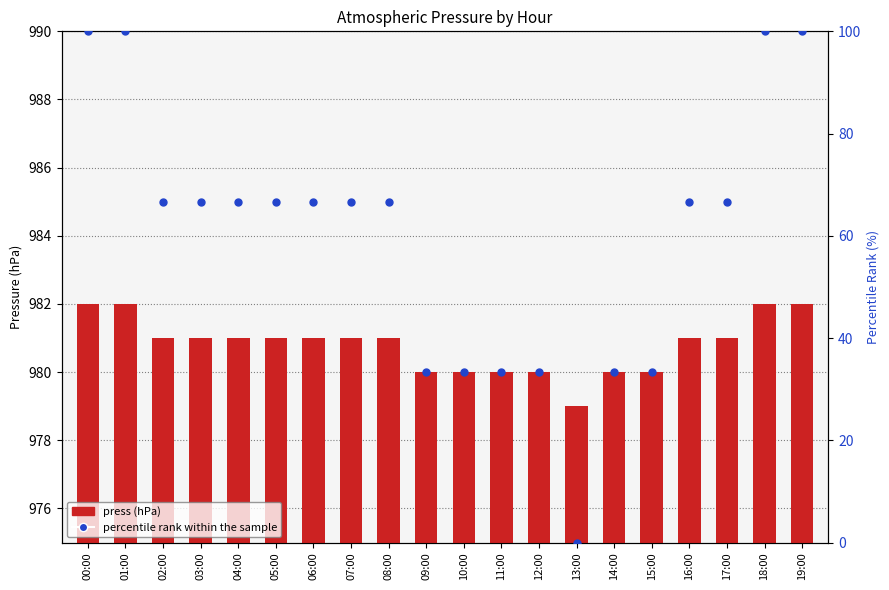

What is the label of the 19th bar from the right?

01:00